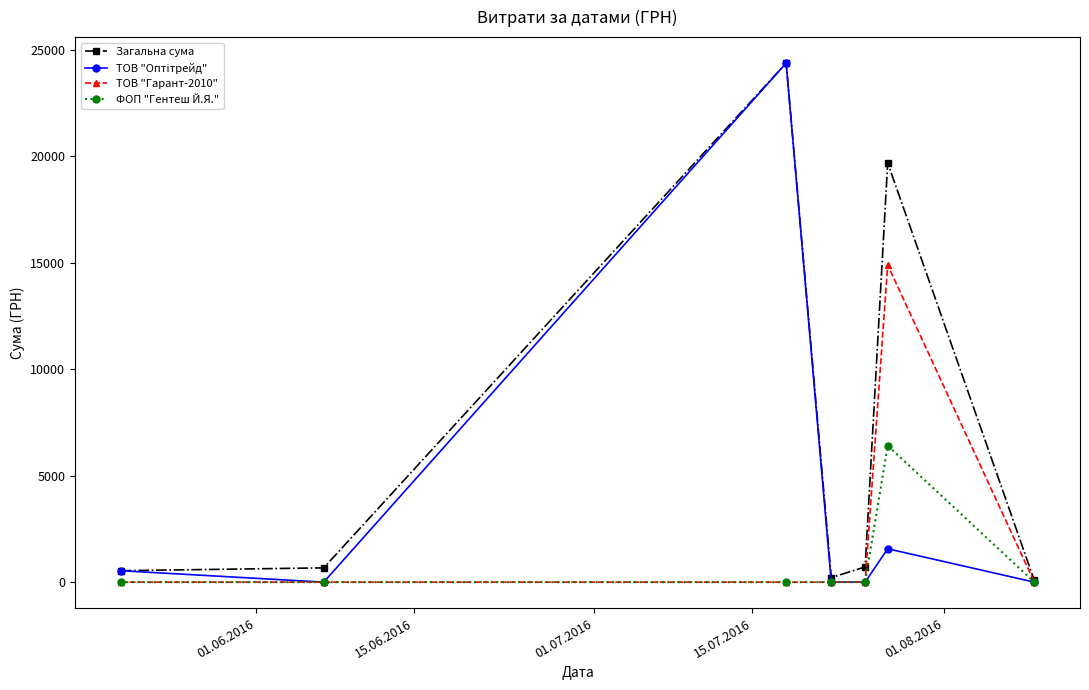

In Загальна сума, how many points are higher than both neighbors (excluding endpoints)?

2